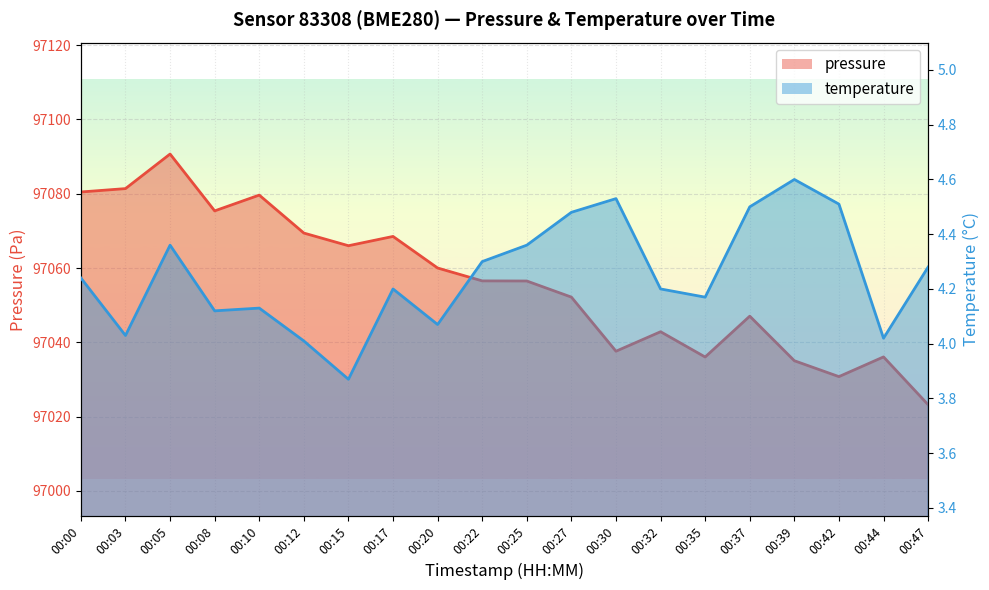

In temperature, how many points are lower than both neighbors (excluding endpoints)?

6